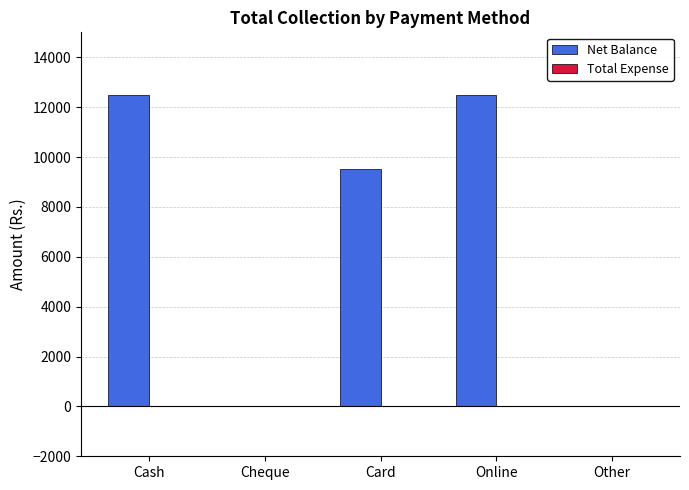

Which has a higher value, Cheque or Online?

Online